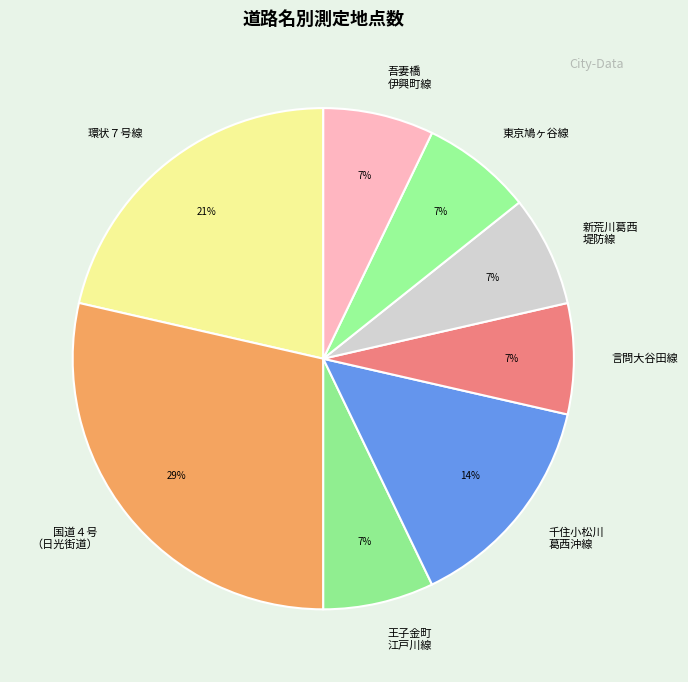

Which slice is the largest?

国道４号 （日光街道）